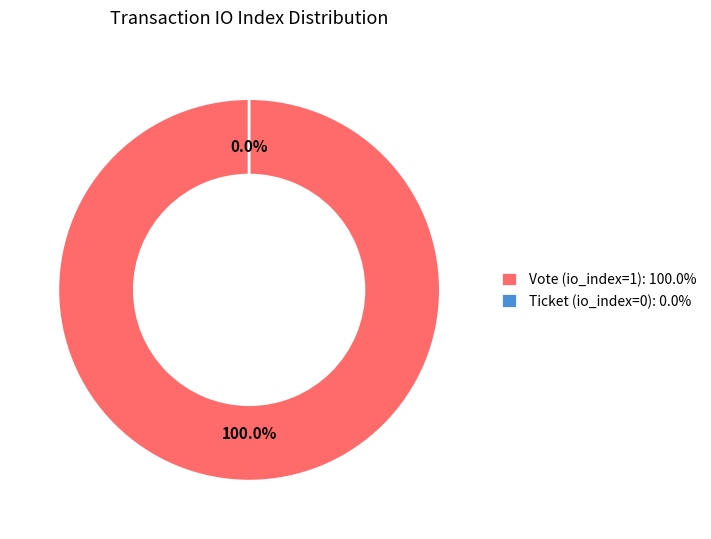

Is Vote (io_index=1) the majority of the pie?

Yes